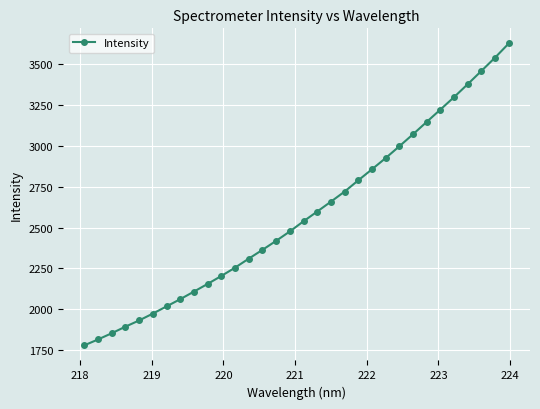

What is the sum of all values?

82442.0